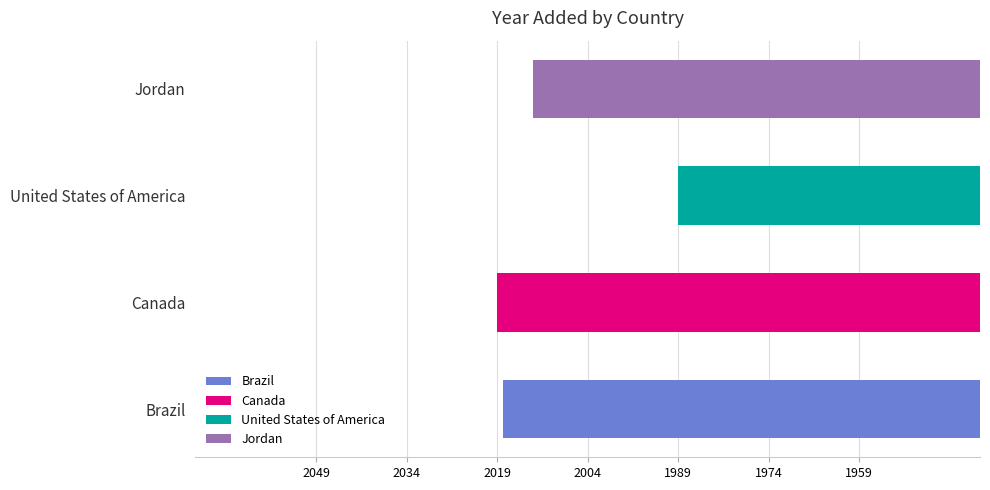

Which label corresponds to the smallest value in the chart?

United States of America